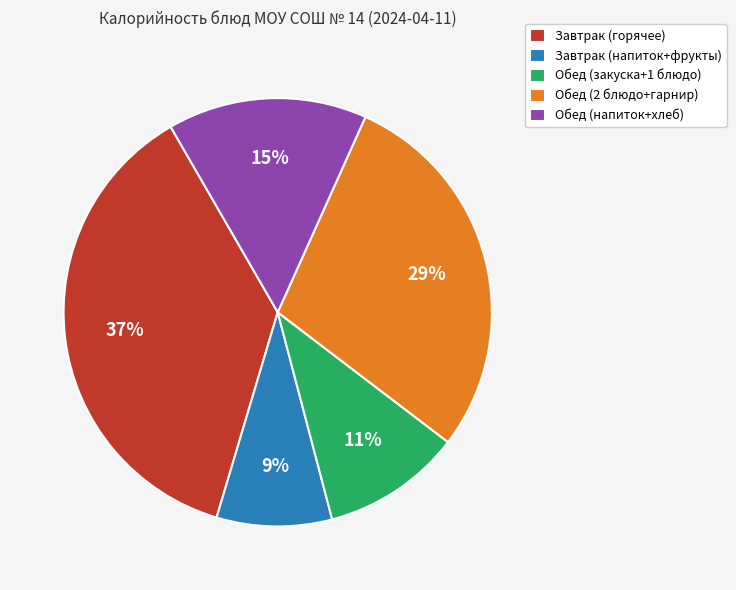

Count the number of slices in the pie.

5